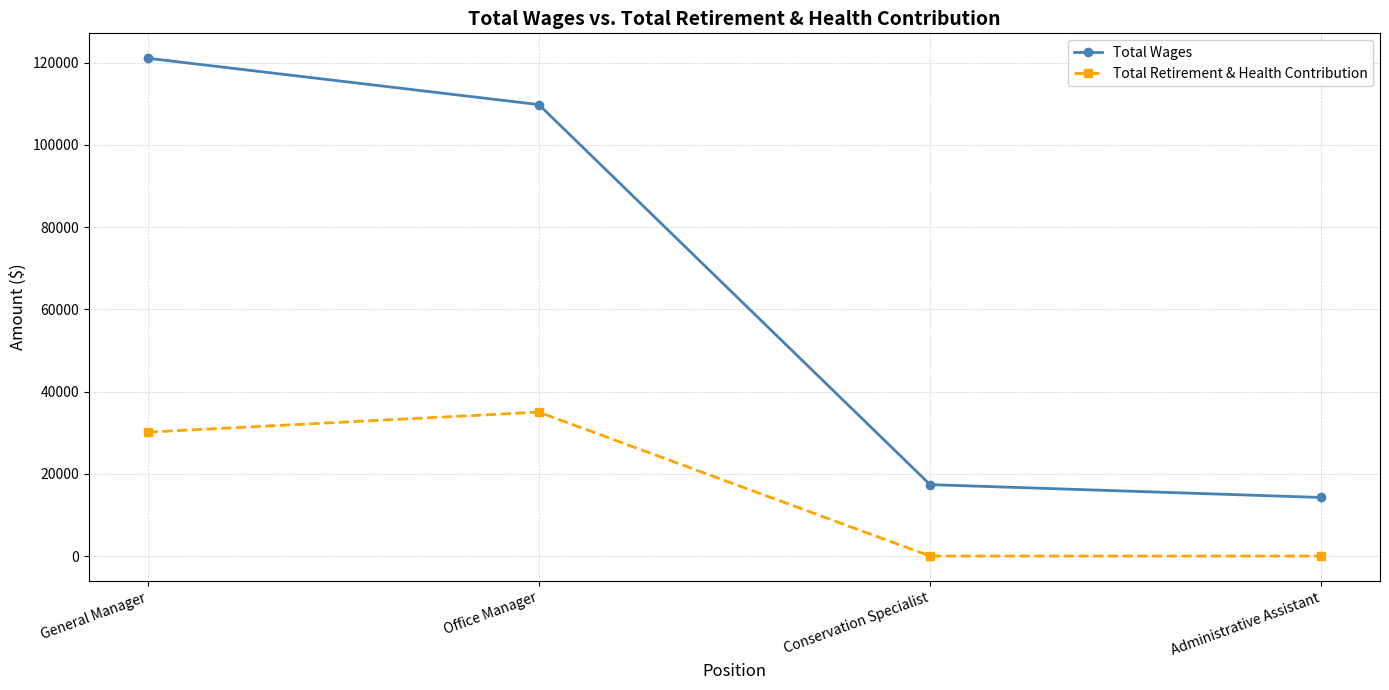

Count the number of data series in this chart.

2